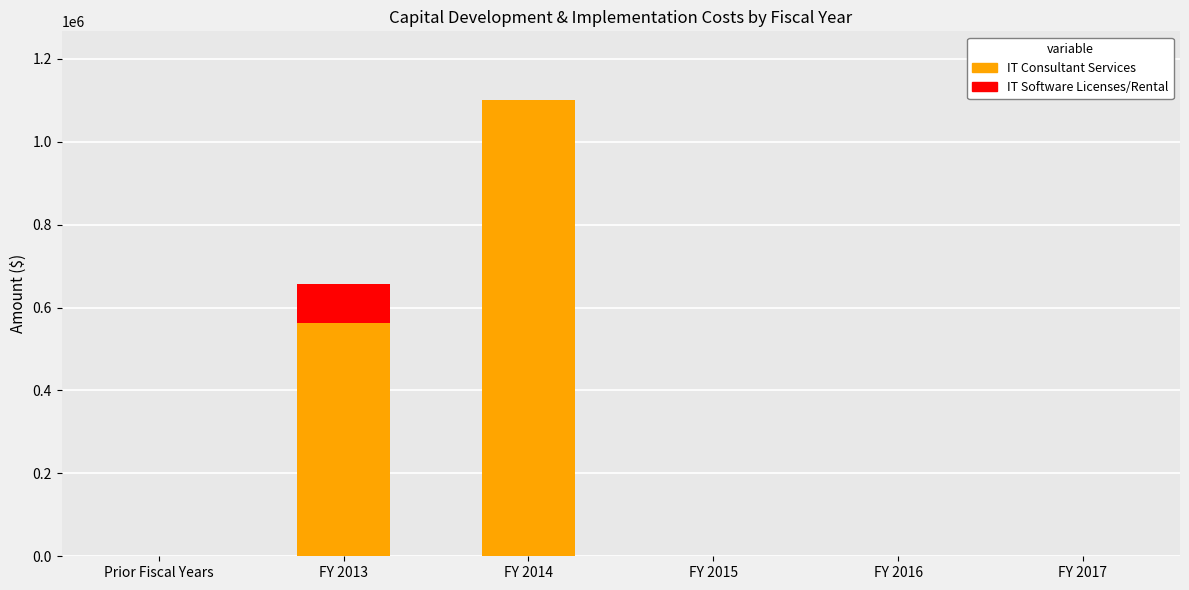

What is the sum of all IT Consultant Services values?

1663252.2